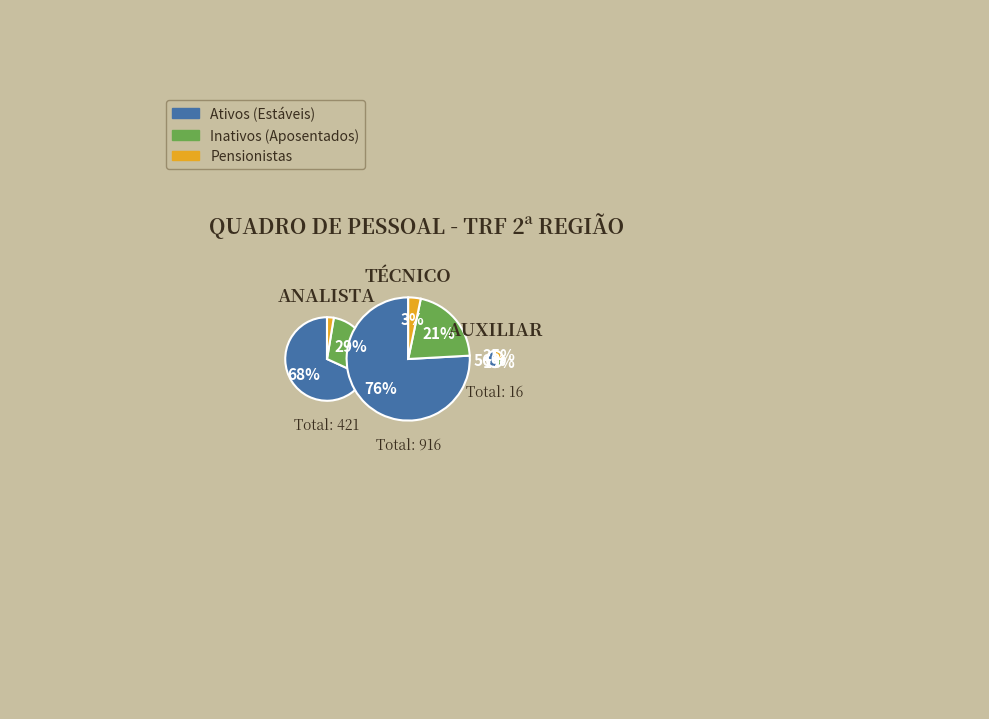

At AUXILIAR, list the series in order from smallest to largest.

Inativos (Aposentados), Pensionistas, Ativos (Estáveis)